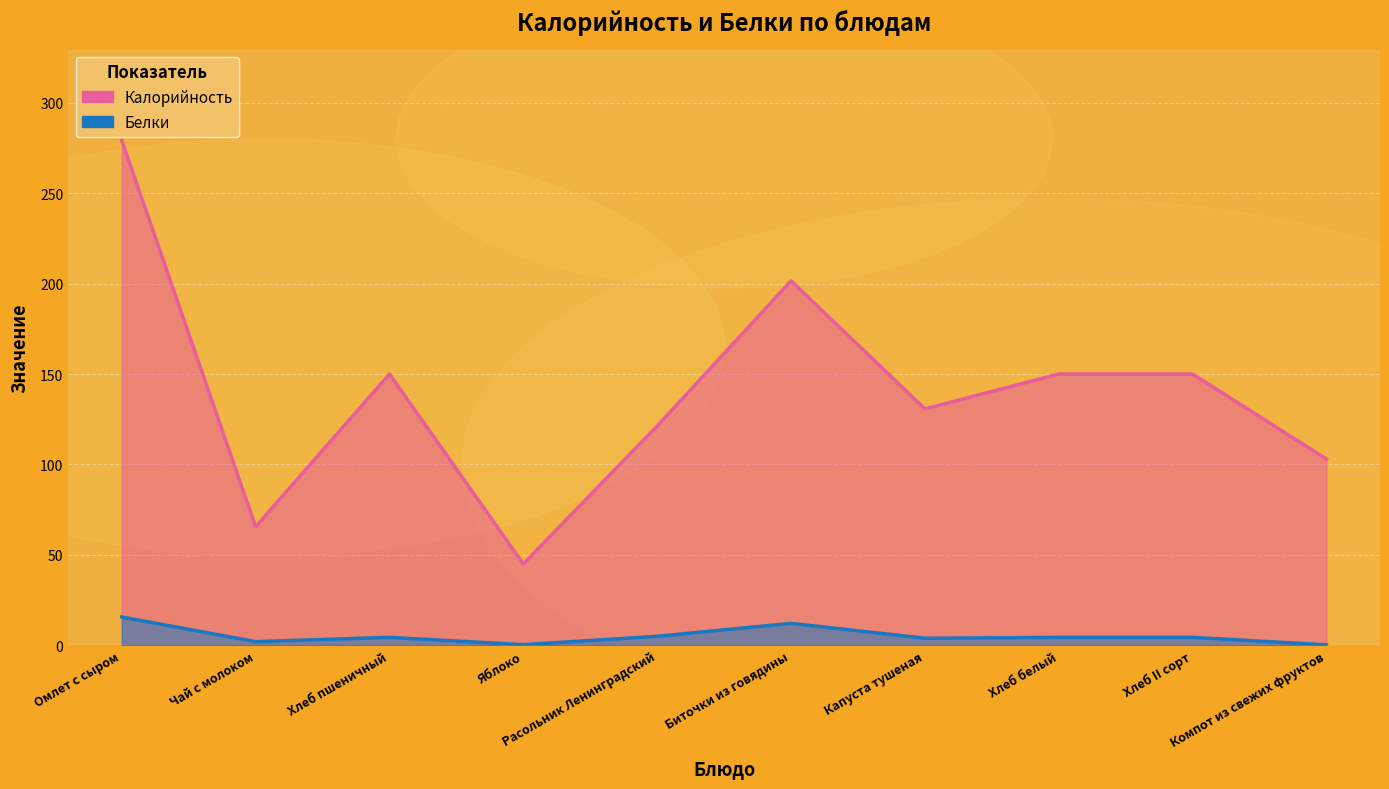

True or false: Белки and Калорийность intersect in this chart.

False